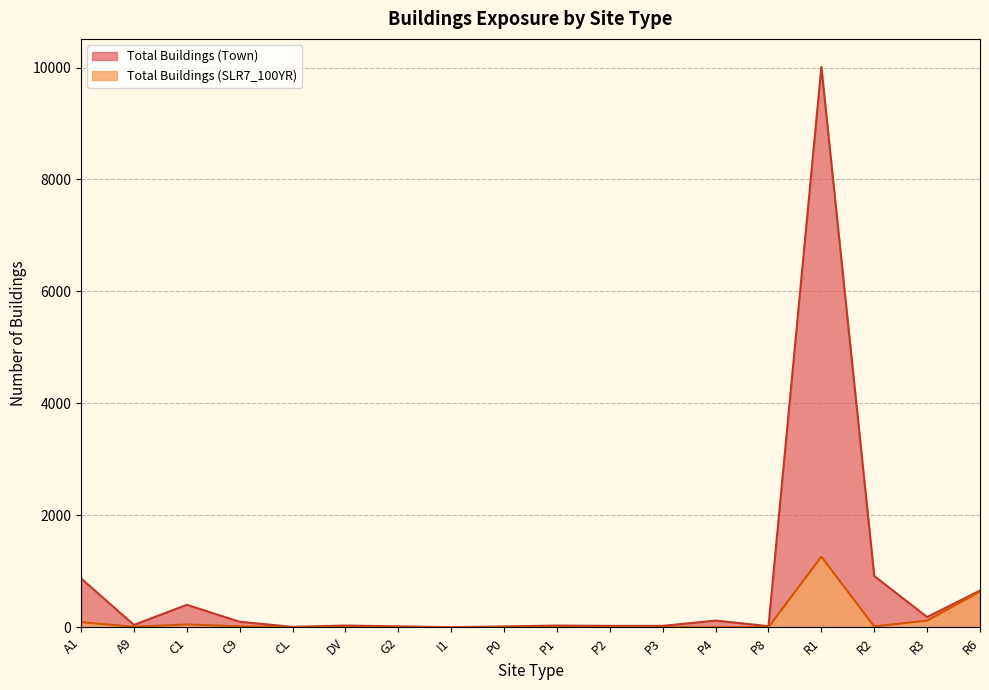

Is the value of Total Buildings (Town) at CL greater than the value of Total Buildings (SLR7_100YR) at P0?

Yes